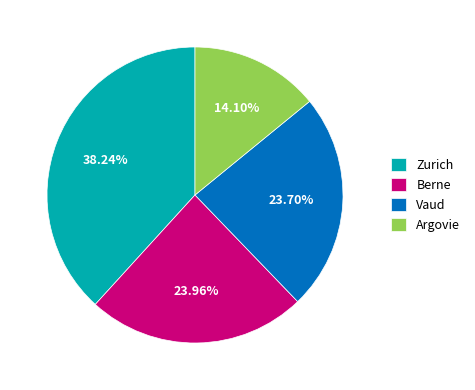

Count the number of slices in the pie.

4